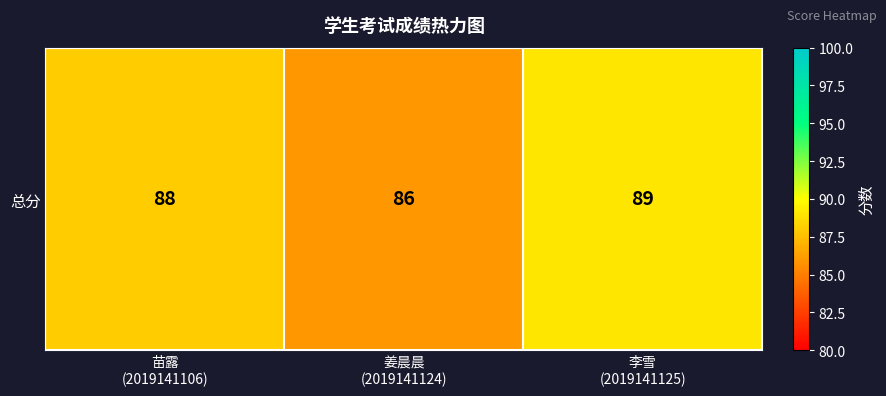

Approximately how many times larger is the value at 姜晨晨
(2019141124) compared to 李雪
(2019141125)?

1.0